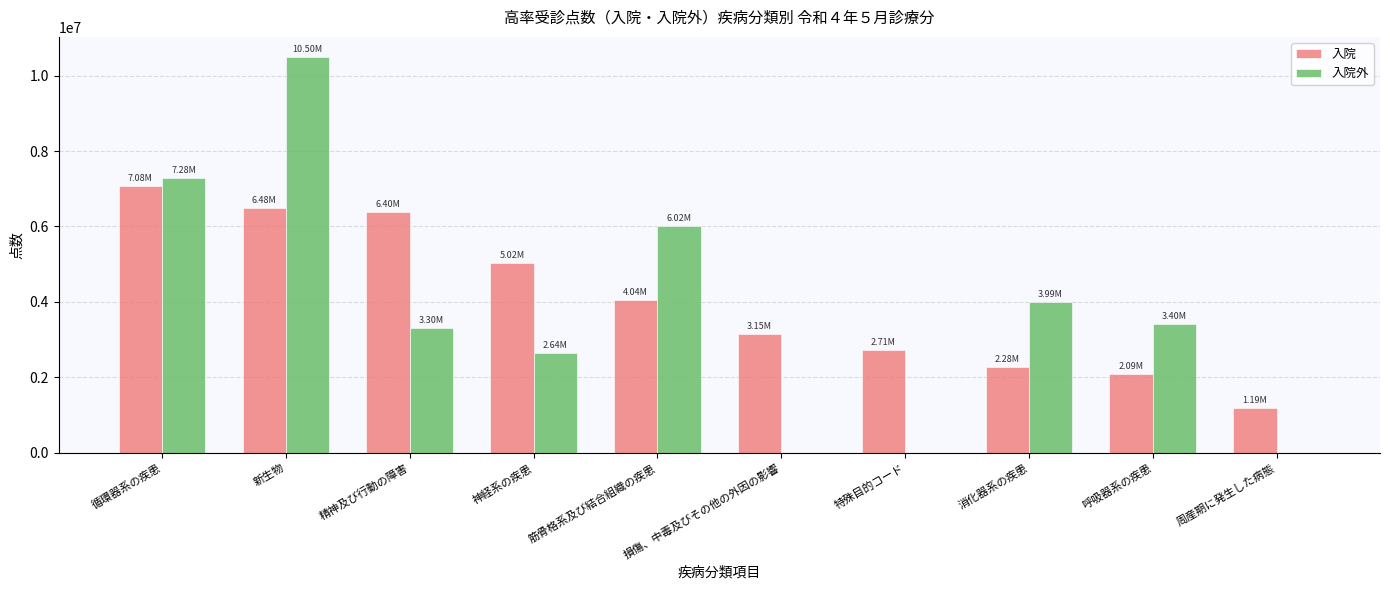

Which series changed the most between 新生物 and 神経系の疾患?

入院外